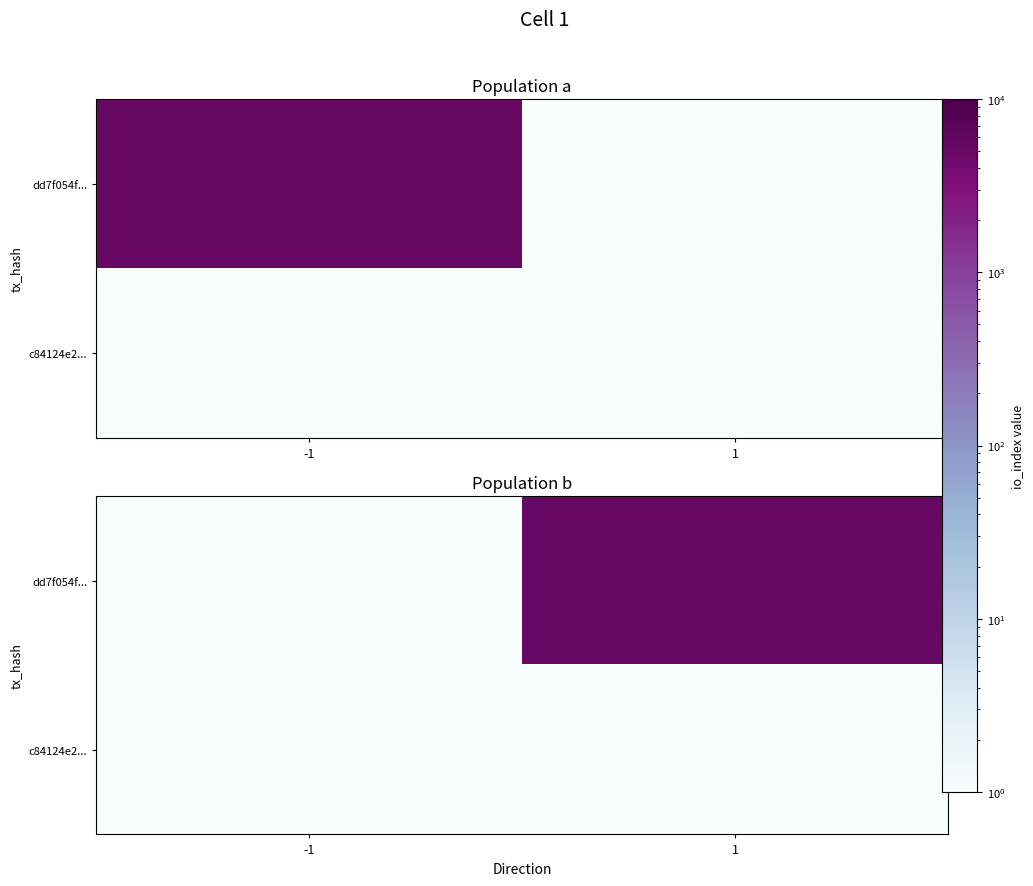

What is the sum of the c84124e2... values at 1 and -1?

2